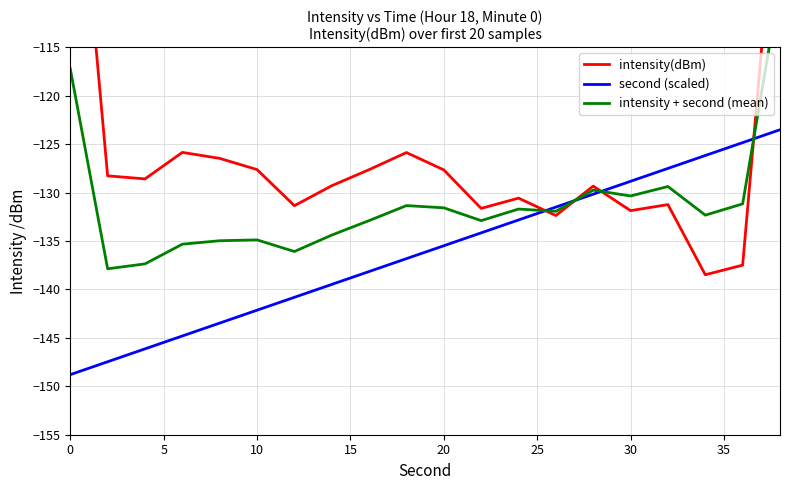

True or false: second (scaled) has more than 0 interior local peaks.

False